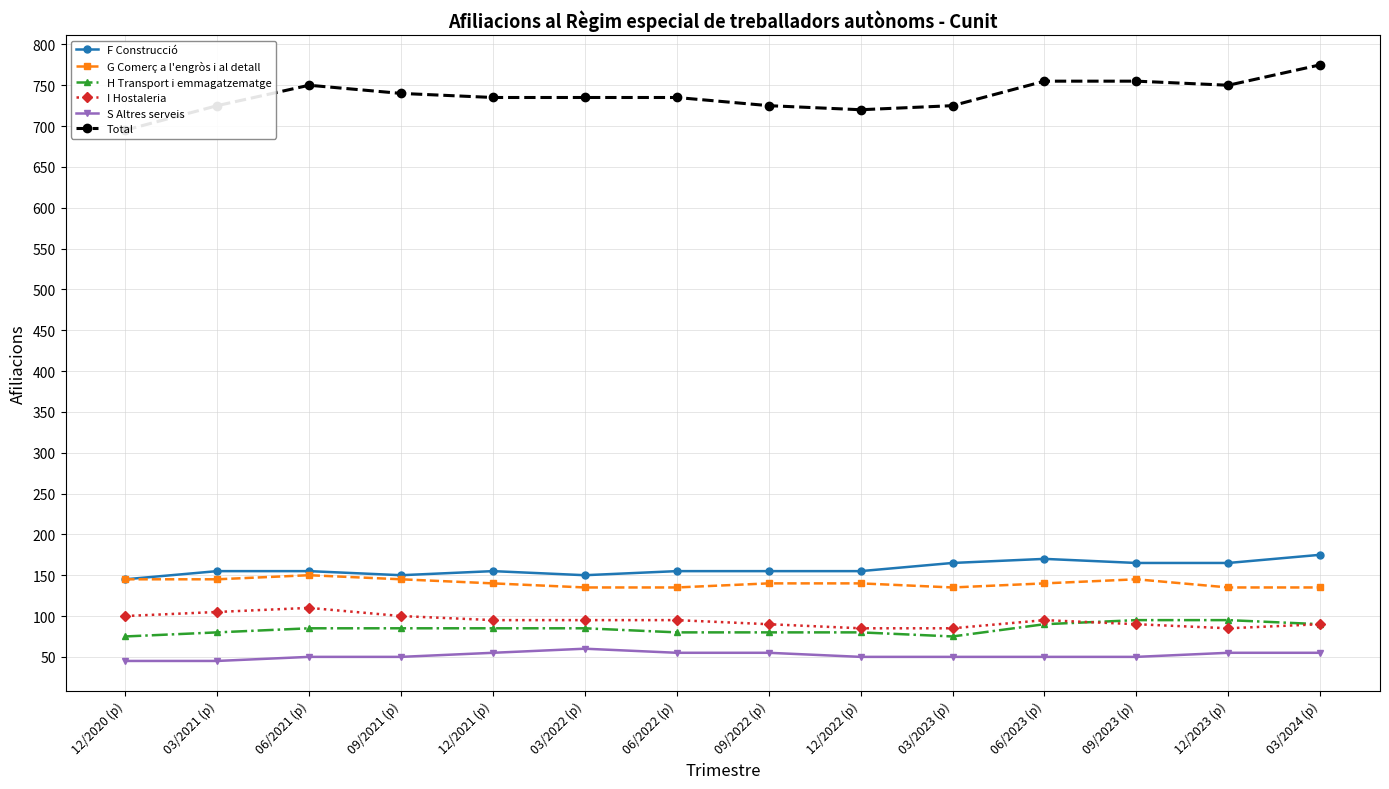

Reading left to right, extract all data points from this chart.

F Construcció: 12/2020 (p)=145	03/2021 (p)=155	06/2021 (p)=155	09/2021 (p)=150	12/2021 (p)=155	03/2022 (p)=150	06/2022 (p)=155	09/2022 (p)=155	12/2022 (p)=155	03/2023 (p)=165	06/2023 (p)=170	09/2023 (p)=165	12/2023 (p)=165	03/2024 (p)=175
G Comerç a l'engròs i al detall: 12/2020 (p)=145	03/2021 (p)=145	06/2021 (p)=150	09/2021 (p)=145	12/2021 (p)=140	03/2022 (p)=135	06/2022 (p)=135	09/2022 (p)=140	12/2022 (p)=140	03/2023 (p)=135	06/2023 (p)=140	09/2023 (p)=145	12/2023 (p)=135	03/2024 (p)=135
H Transport i emmagatzematge: 12/2020 (p)=75	03/2021 (p)=80	06/2021 (p)=85	09/2021 (p)=85	12/2021 (p)=85	03/2022 (p)=85	06/2022 (p)=80	09/2022 (p)=80	12/2022 (p)=80	03/2023 (p)=75	06/2023 (p)=90	09/2023 (p)=95	12/2023 (p)=95	03/2024 (p)=90
I Hostaleria: 12/2020 (p)=100	03/2021 (p)=105	06/2021 (p)=110	09/2021 (p)=100	12/2021 (p)=95	03/2022 (p)=95	06/2022 (p)=95	09/2022 (p)=90	12/2022 (p)=85	03/2023 (p)=85	06/2023 (p)=95	09/2023 (p)=90	12/2023 (p)=85	03/2024 (p)=90
S Altres serveis: 12/2020 (p)=45	03/2021 (p)=45	06/2021 (p)=50	09/2021 (p)=50	12/2021 (p)=55	03/2022 (p)=60	06/2022 (p)=55	09/2022 (p)=55	12/2022 (p)=50	03/2023 (p)=50	06/2023 (p)=50	09/2023 (p)=50	12/2023 (p)=55	03/2024 (p)=55
Total: 12/2020 (p)=695	03/2021 (p)=725	06/2021 (p)=750	09/2021 (p)=740	12/2021 (p)=735	03/2022 (p)=735	06/2022 (p)=735	09/2022 (p)=725	12/2022 (p)=720	03/2023 (p)=725	06/2023 (p)=755	09/2023 (p)=755	12/2023 (p)=750	03/2024 (p)=775